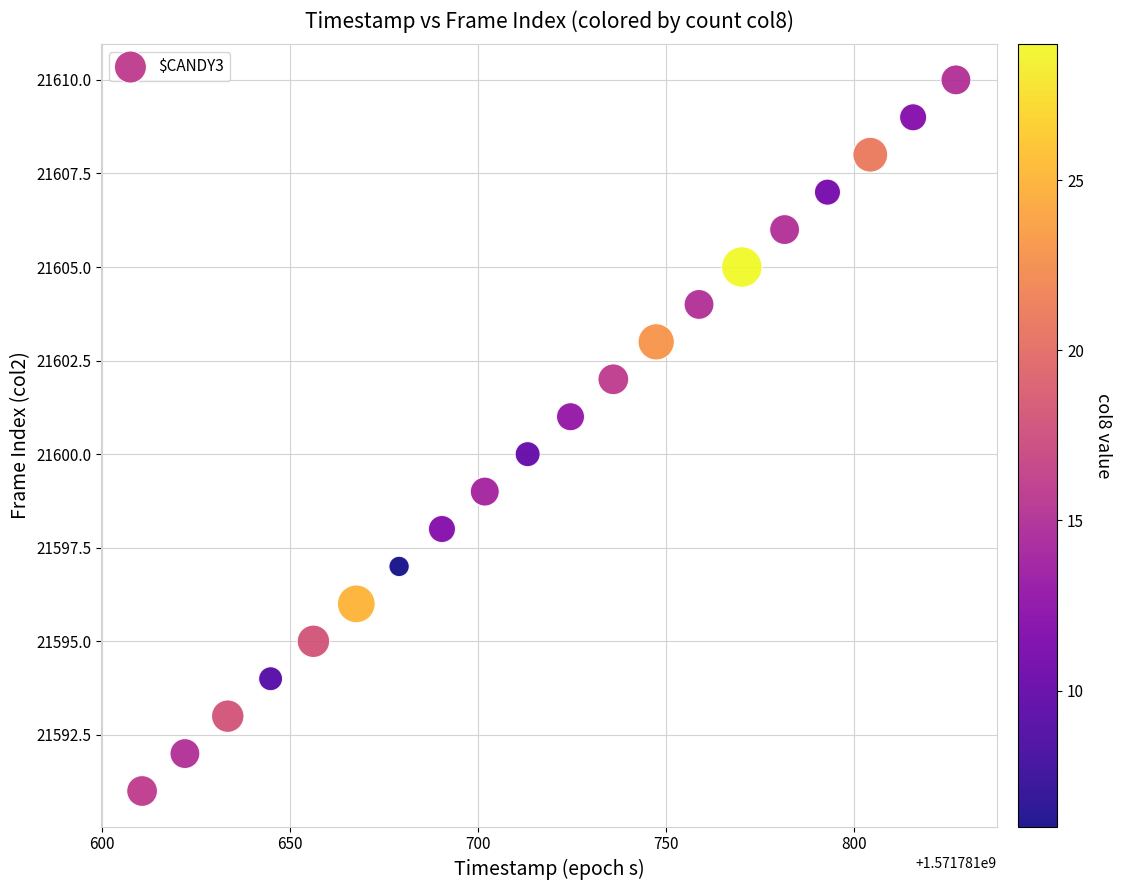

What is the range of Y values (max minus min)?

19